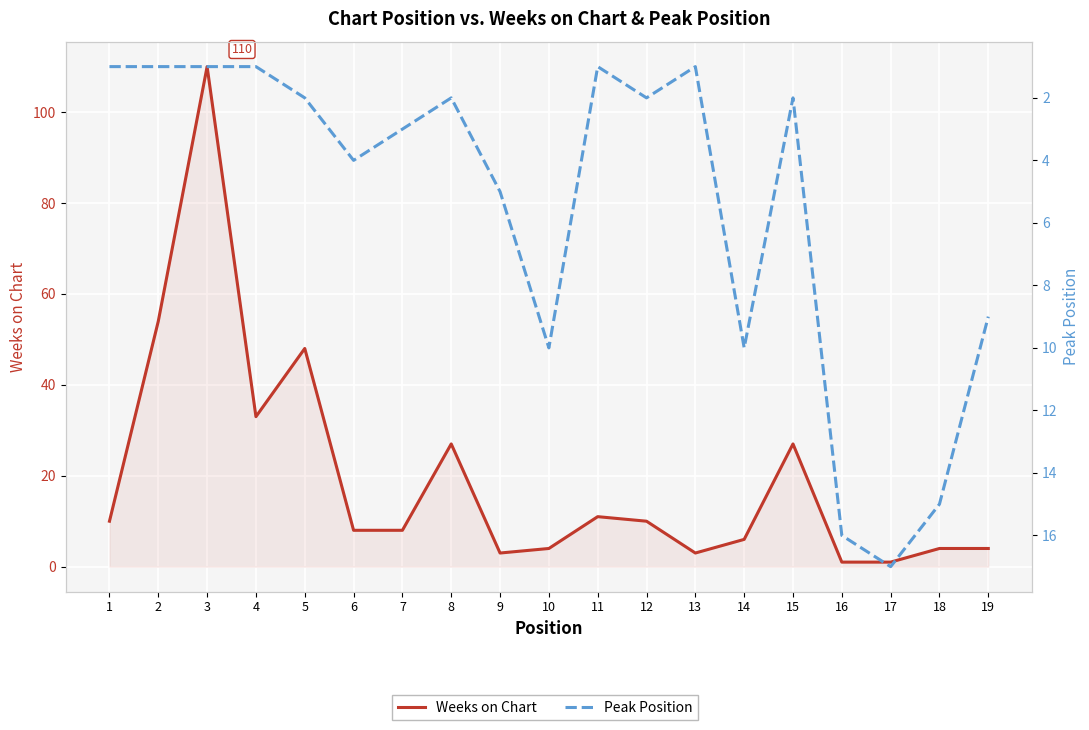

Where is the first local maximum for Peak Position?

6